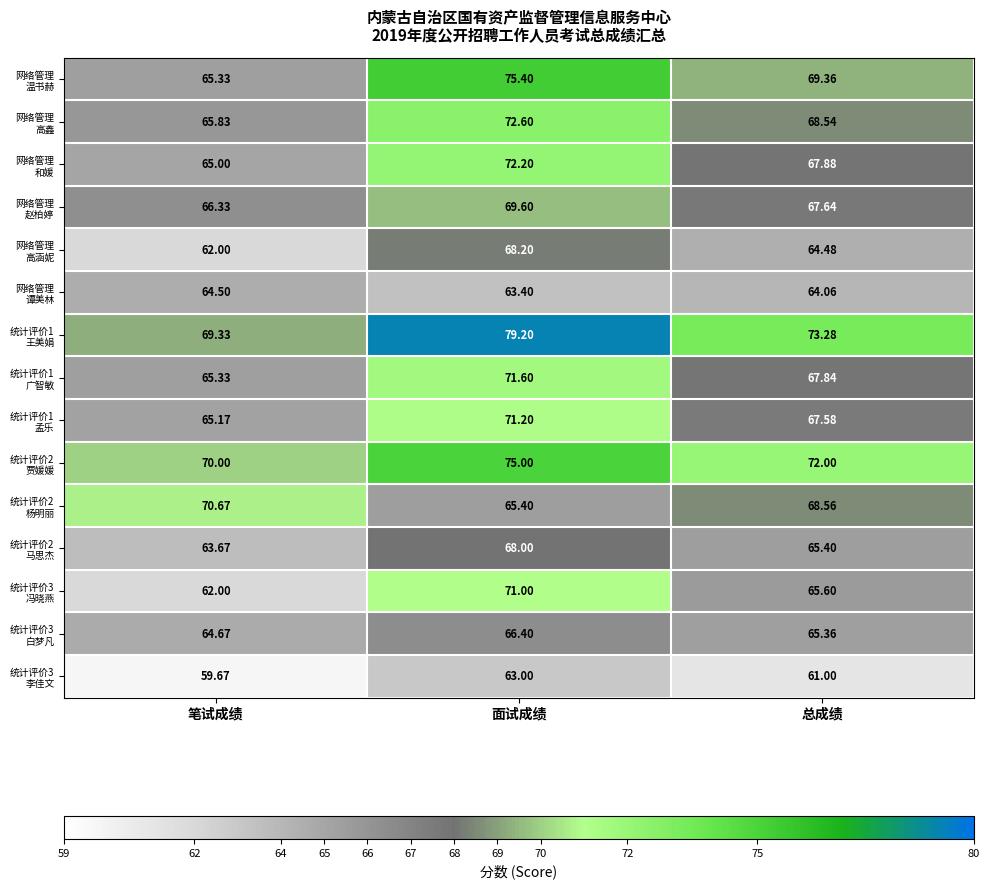

At which category is the sum across all series the highest?

面试成绩